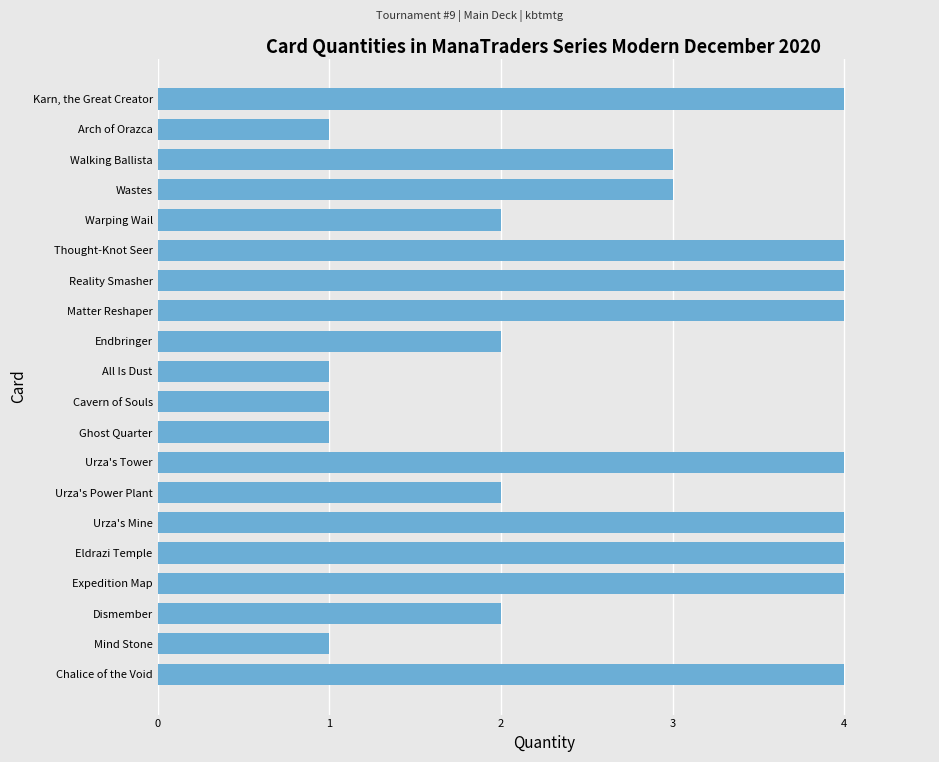

What value does the data have at Matter Reshaper?

4